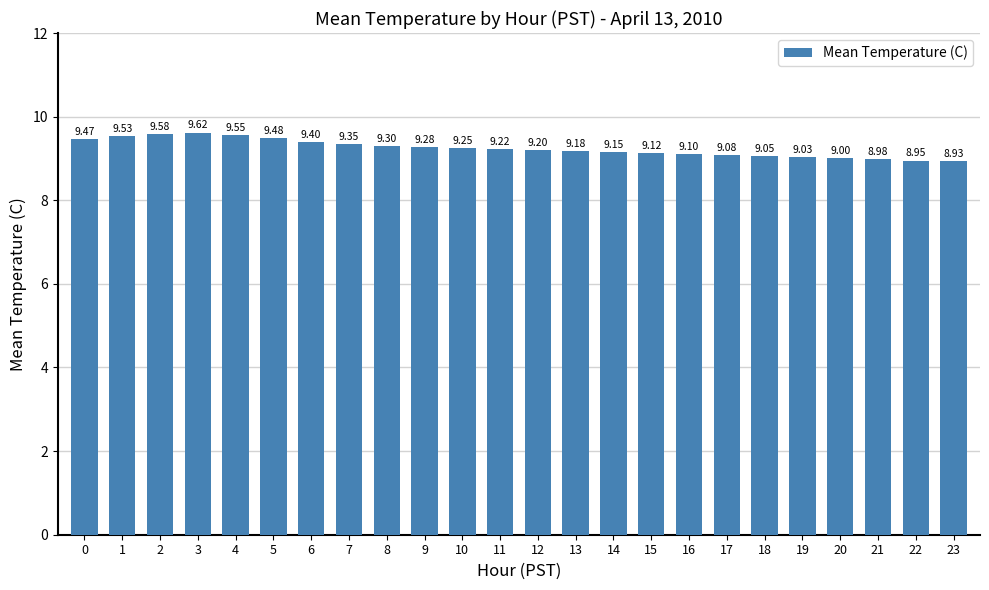

Rank the categories by value from highest to lowest.

3, 2, 4, 1, 5, 0, 6, 7, 8, 9, 10, 11, 12, 13, 14, 15, 16, 17, 18, 19, 20, 21, 22, 23